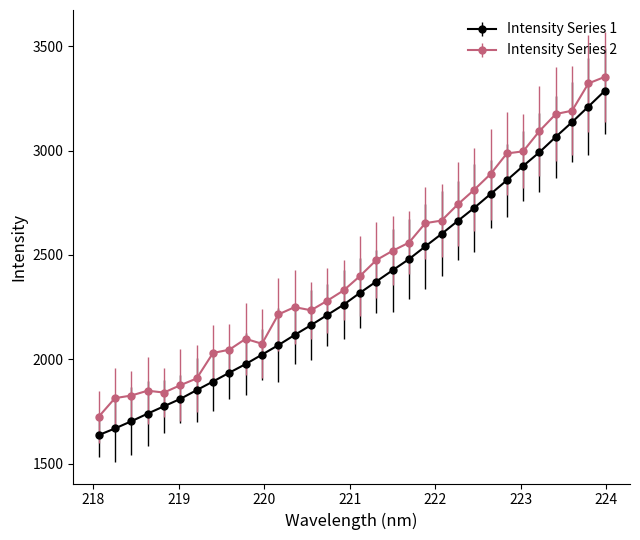

Which series has the largest range (max minus min)?

Intensity Series 1